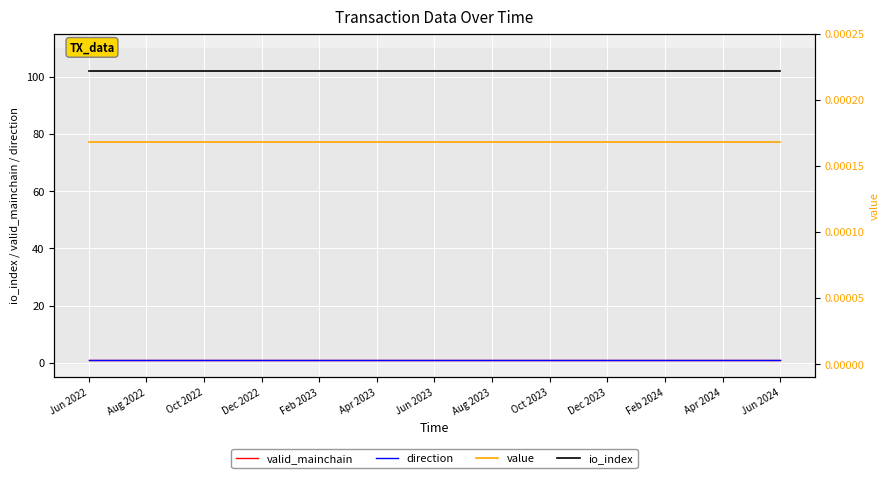

What is the spread (max minus min) of values at Apr 2024?

102.0